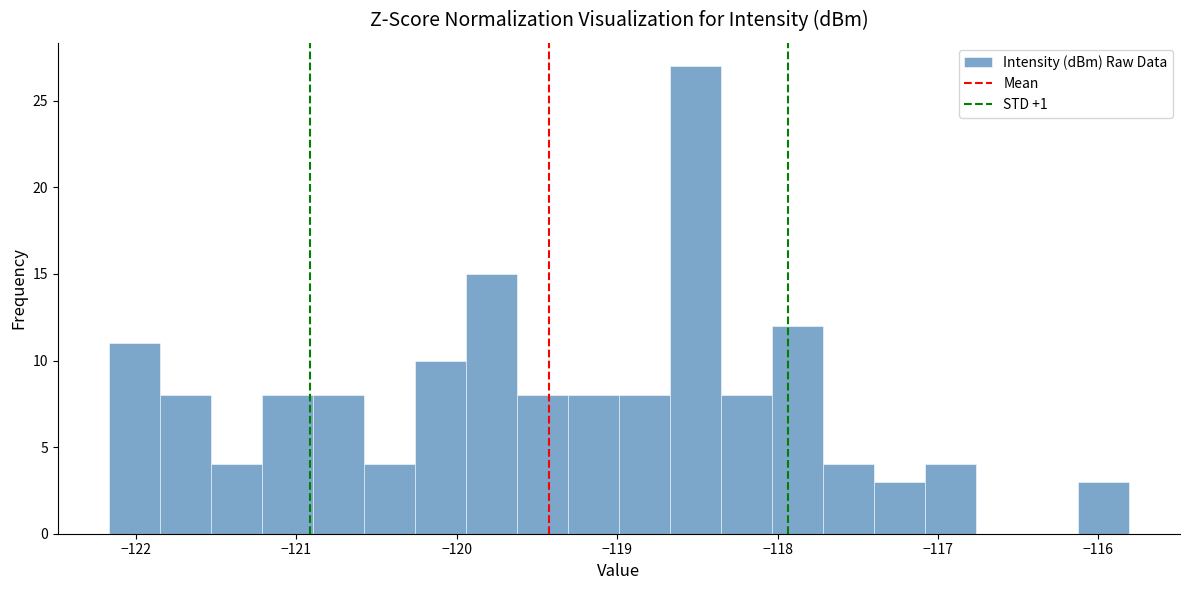

Around what value on the x-axis is the tallest bar? Give the approximate position of its centre, as read against the axis.

-118.5